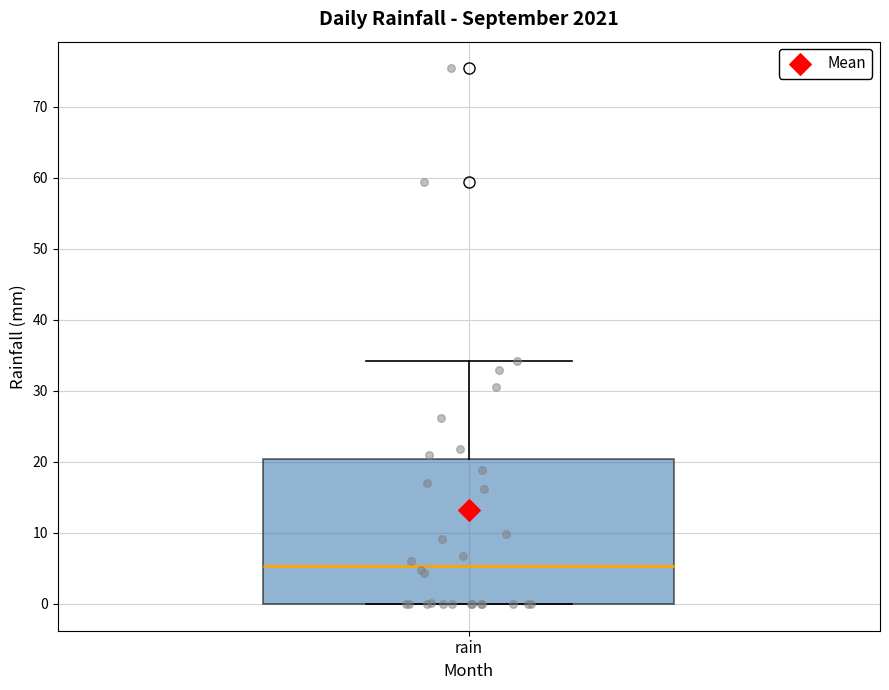

Transcribe this box plot: give where the median line is, the range the box spans, and where the two whiskers end, as read against the y-axis. The values are not printed on the chart, so give them approximately, as read against the axis.

median 5, box 0 to 20, whiskers 0 to 34